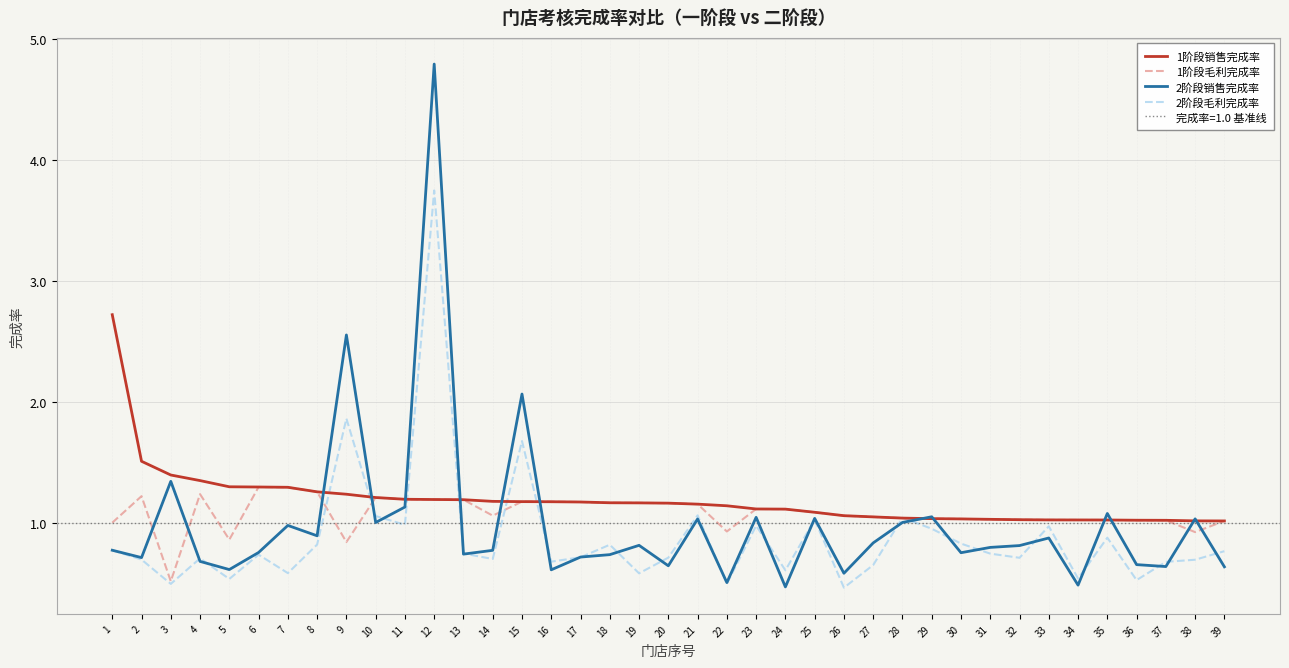

What is the lowest value of the 1阶段销售完成率 series?

1.0